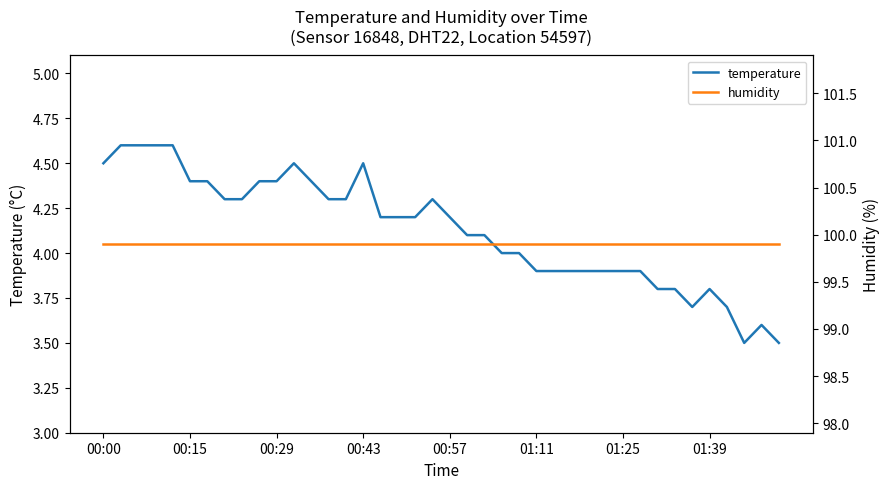

At 18, list the series in order from smallest to largest.

temperature, humidity